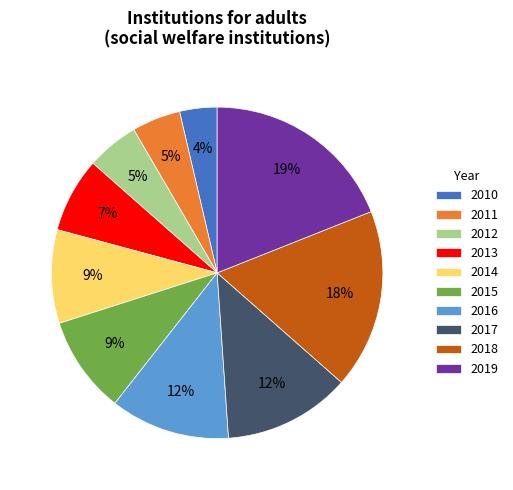

Is it true that 2015 is 1% of the pie?

False